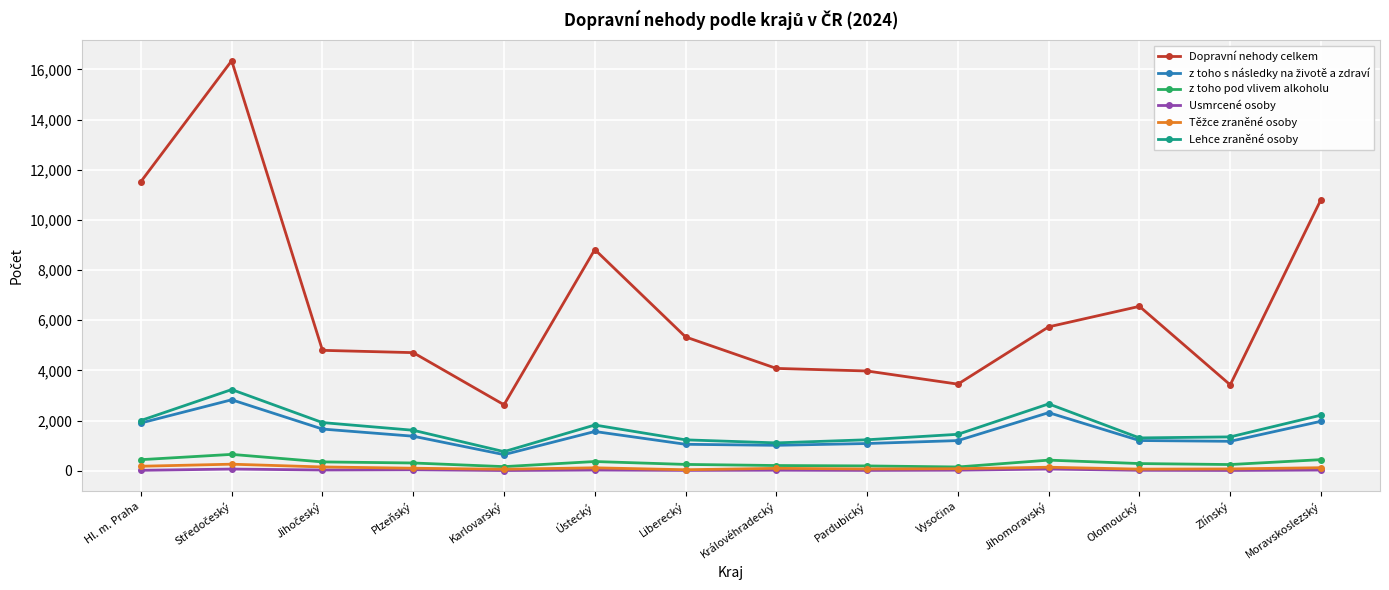

Which series changed the most between Ústecký and Zlínský?

Dopravní nehody celkem